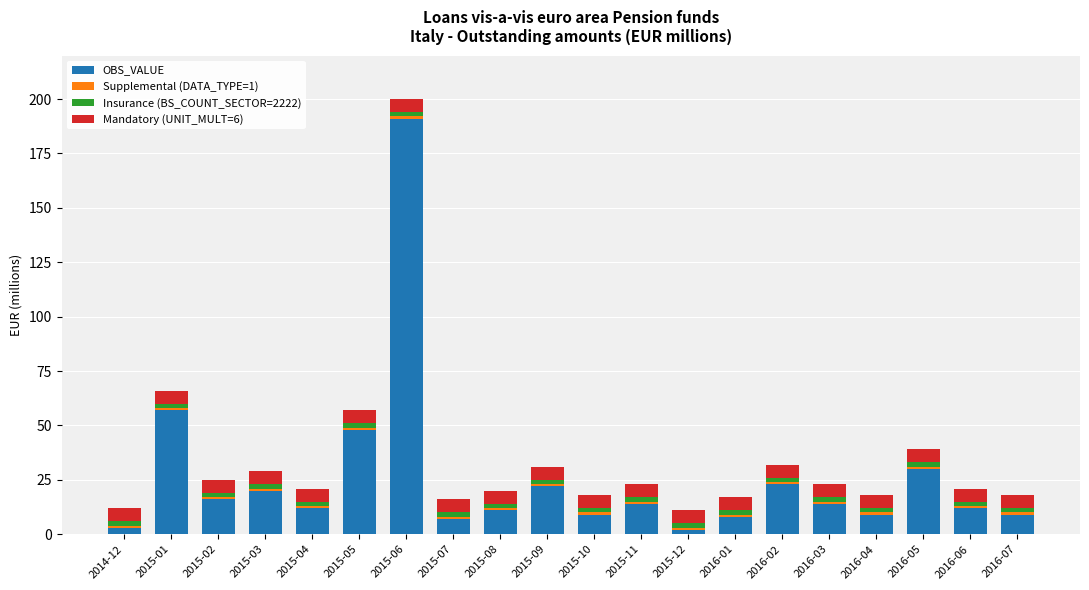

At which label does OBS_VALUE reach its peak?

2015-06